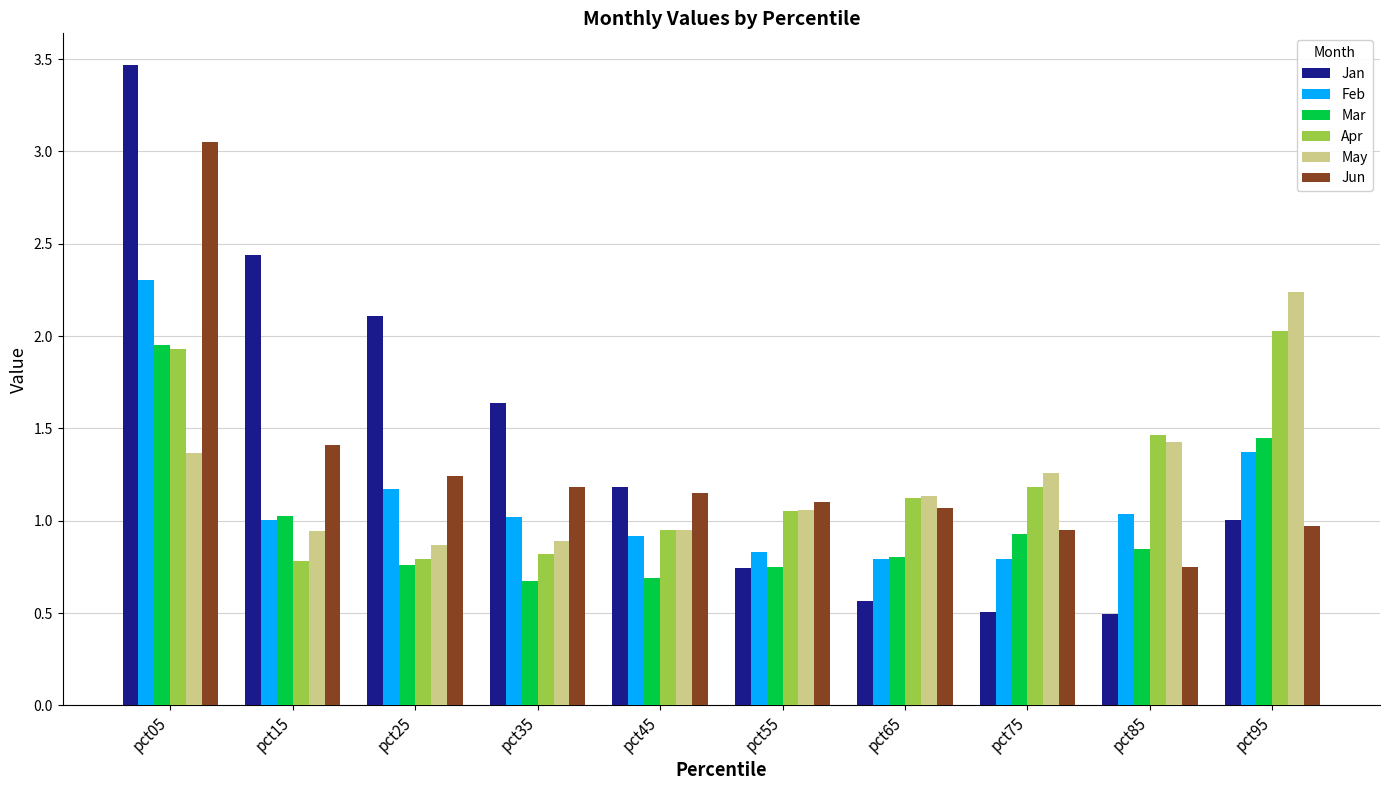

What is the maximum value shown in the chart?

3.5